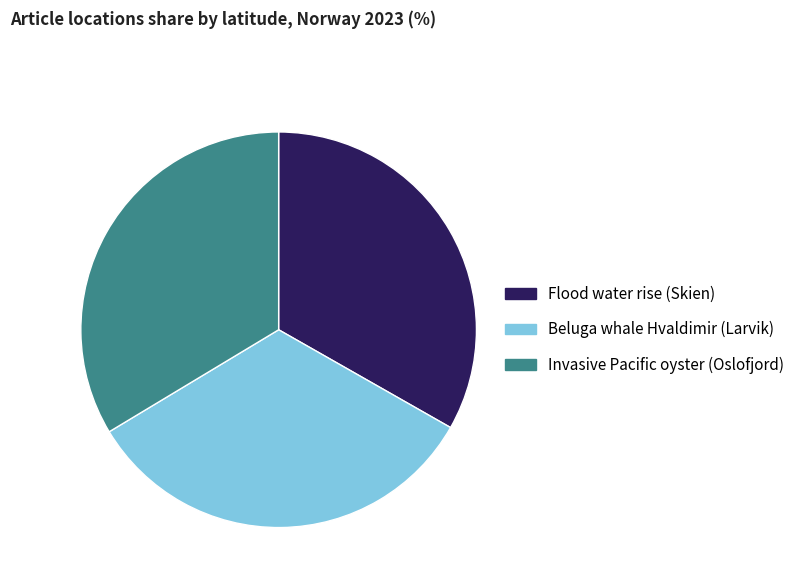

Does Invasive Pacific oyster (Oslofjord) represent more than half of the total?

No